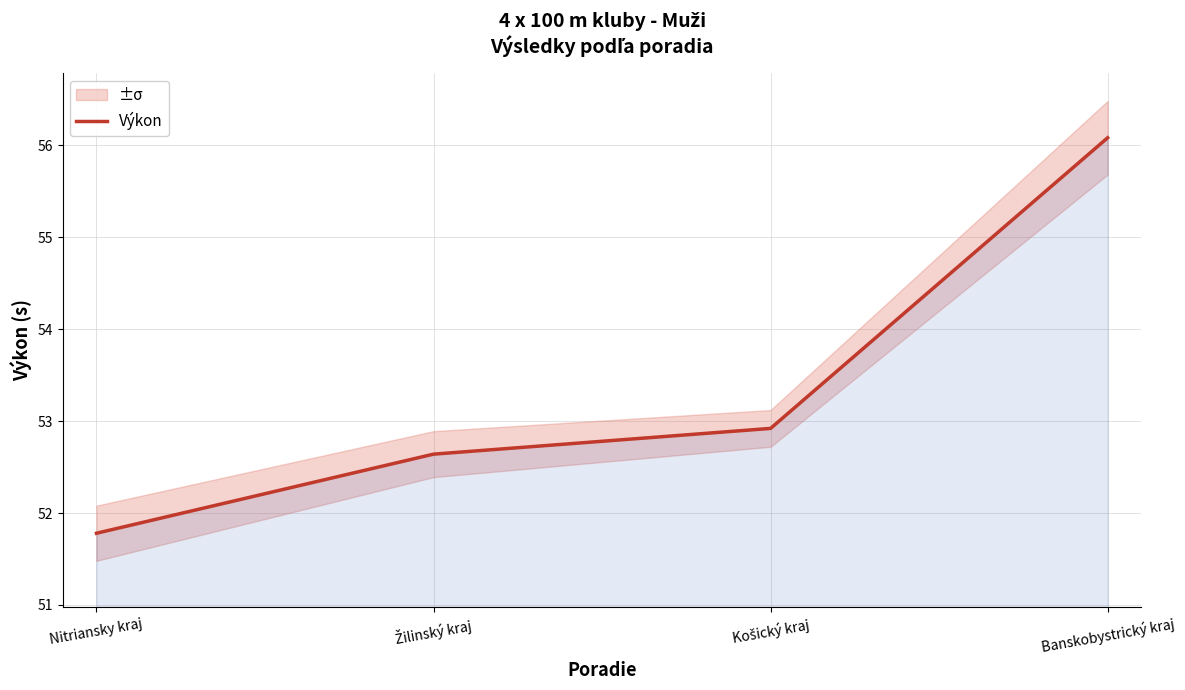

What is the label of the 4th point from the right?

Nitriansky kraj